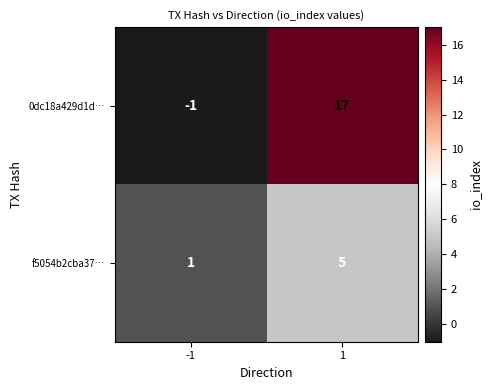

Rank the series by their maximum value, from lowest to highest.

f5054b2cba37…, 0dc18a429d1d…